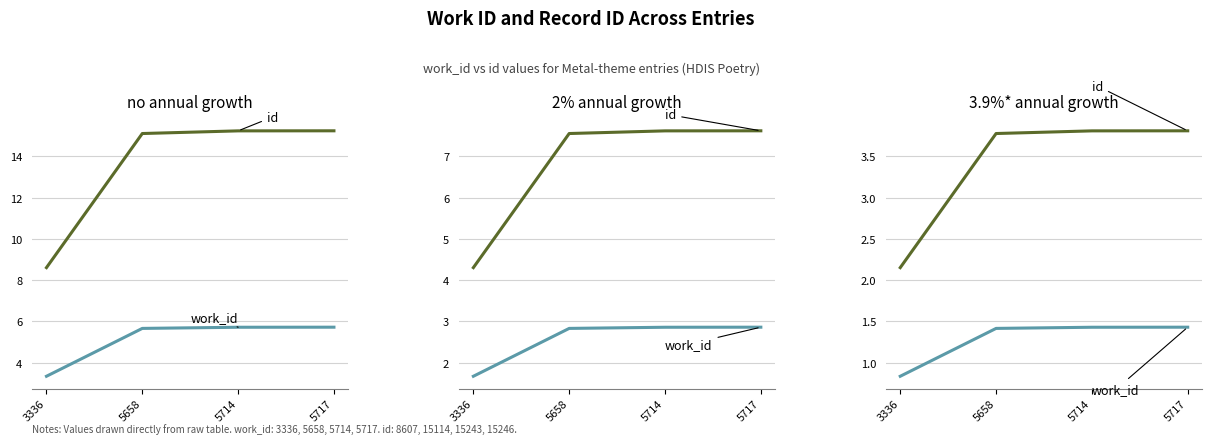

Is this an area chart (filled region under the line)?

No